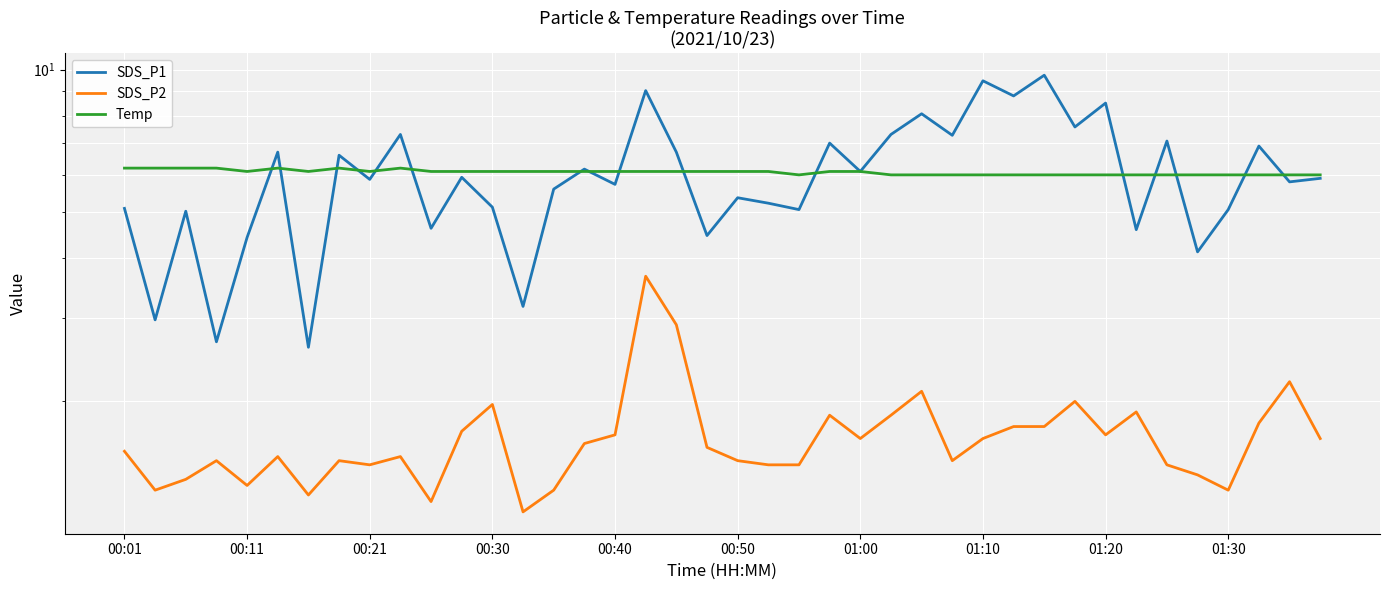

What is the total value across all series at 01:10?

17.1